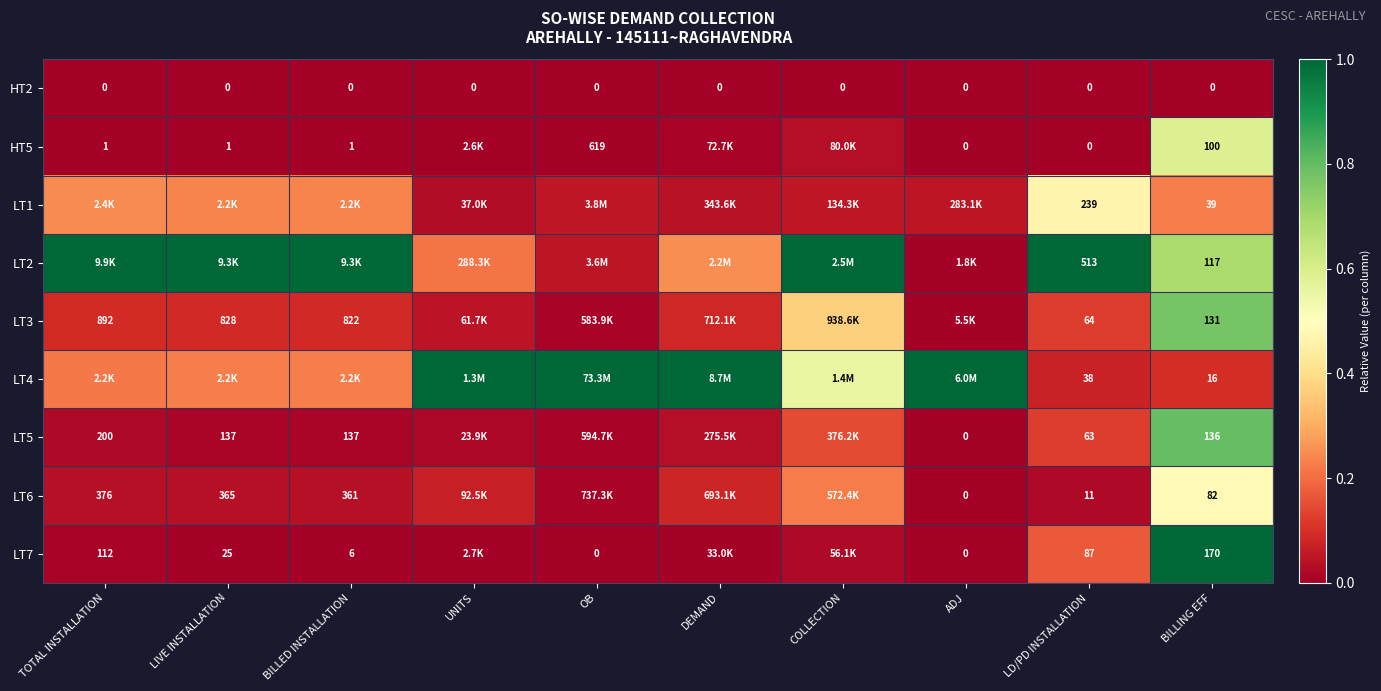

What is the difference between the highest and lowest values at OB?

1.0